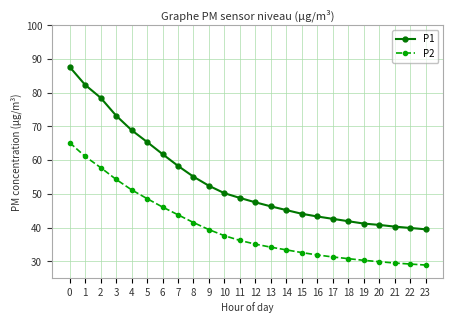

Which series has the widest spread of values?

P1